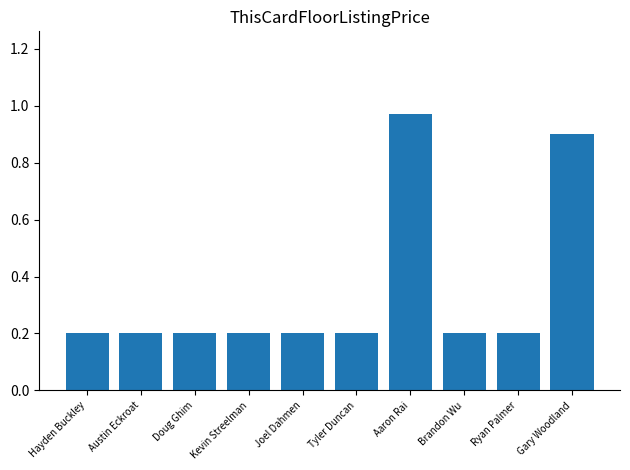

What position from the right is Joel Dahmen?

6